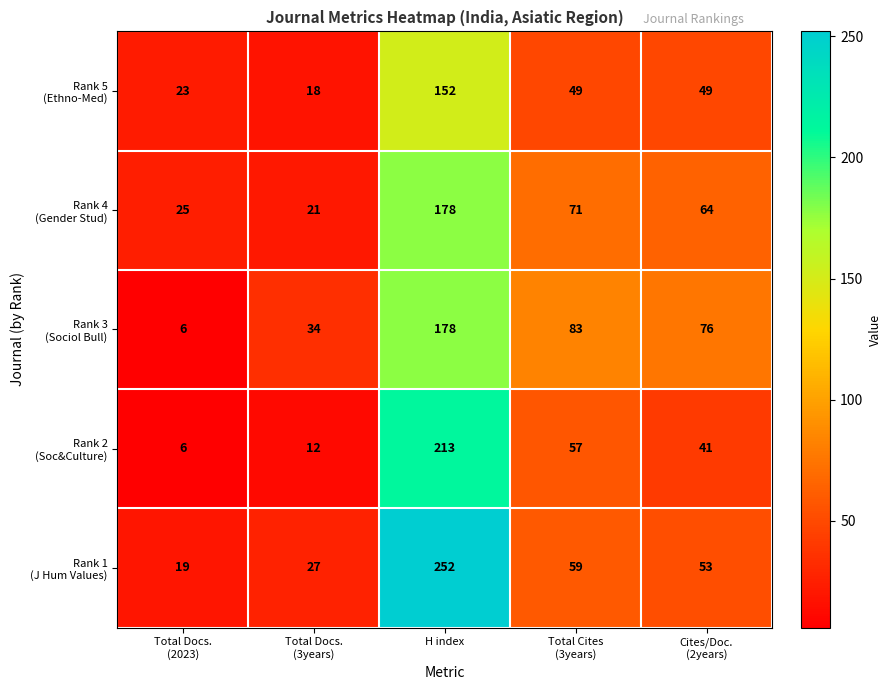

Which label corresponds to the largest value in the chart?

H index